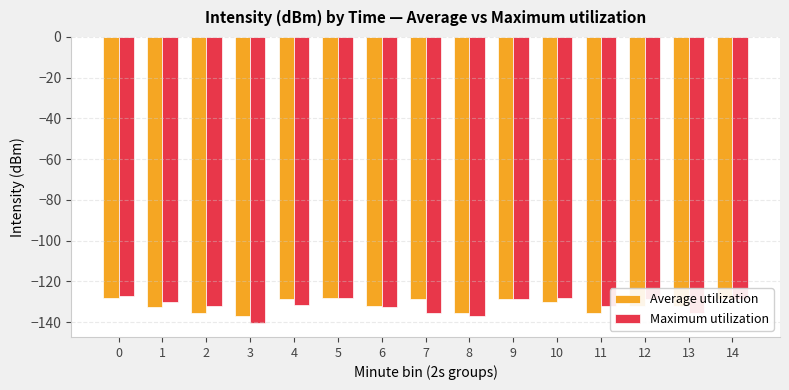

What is the value of the Maximum utilization bar at the 14th from the left?

-135.5